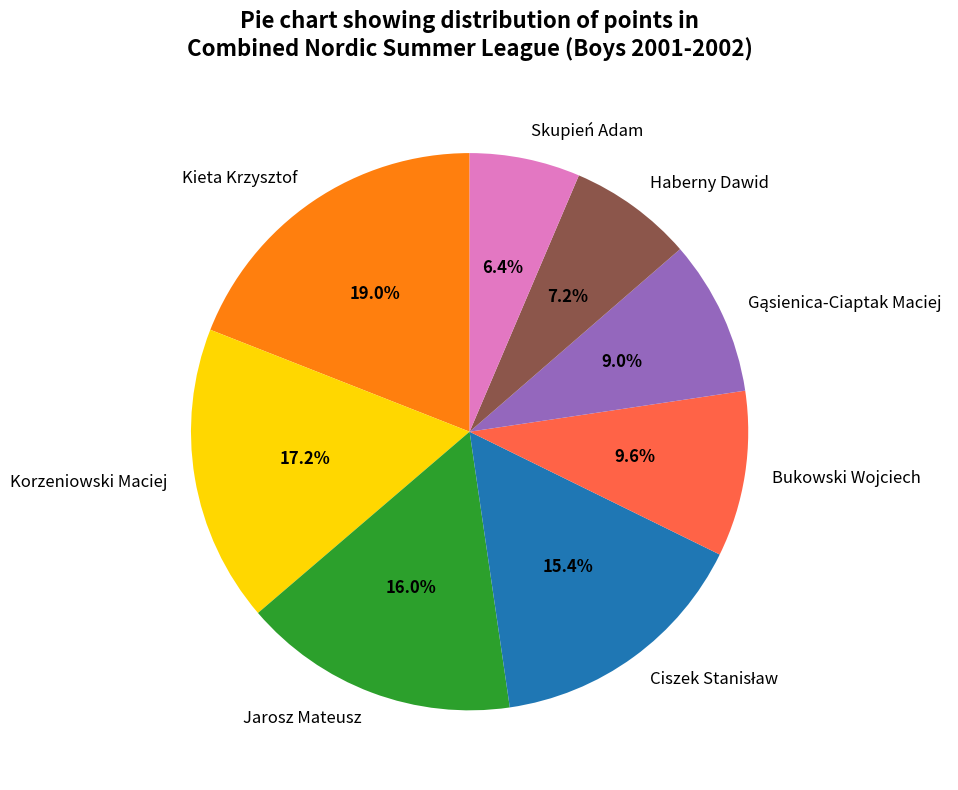

How many segments does this pie chart have?

8